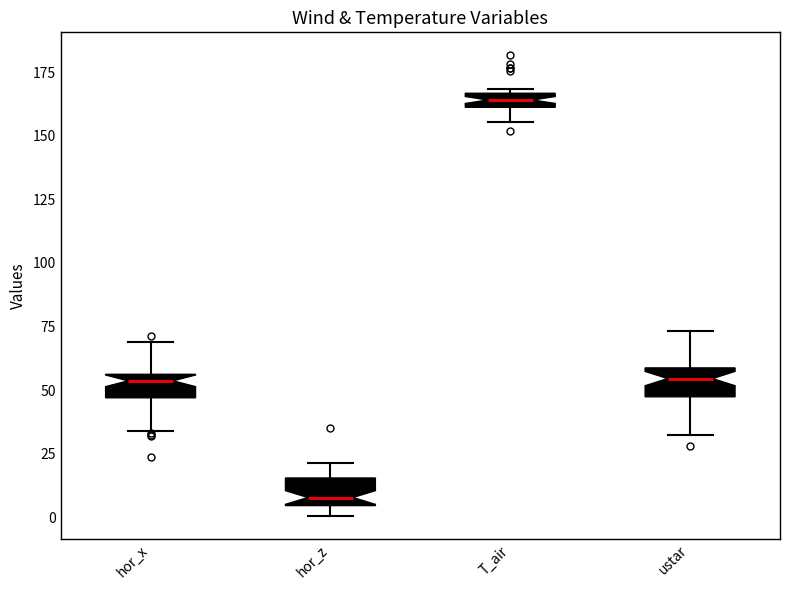

Where does the lower whisker of the box for T_air end on the y-axis? The values are not printed on the chart, so give them approximately, as read against the axis.

155